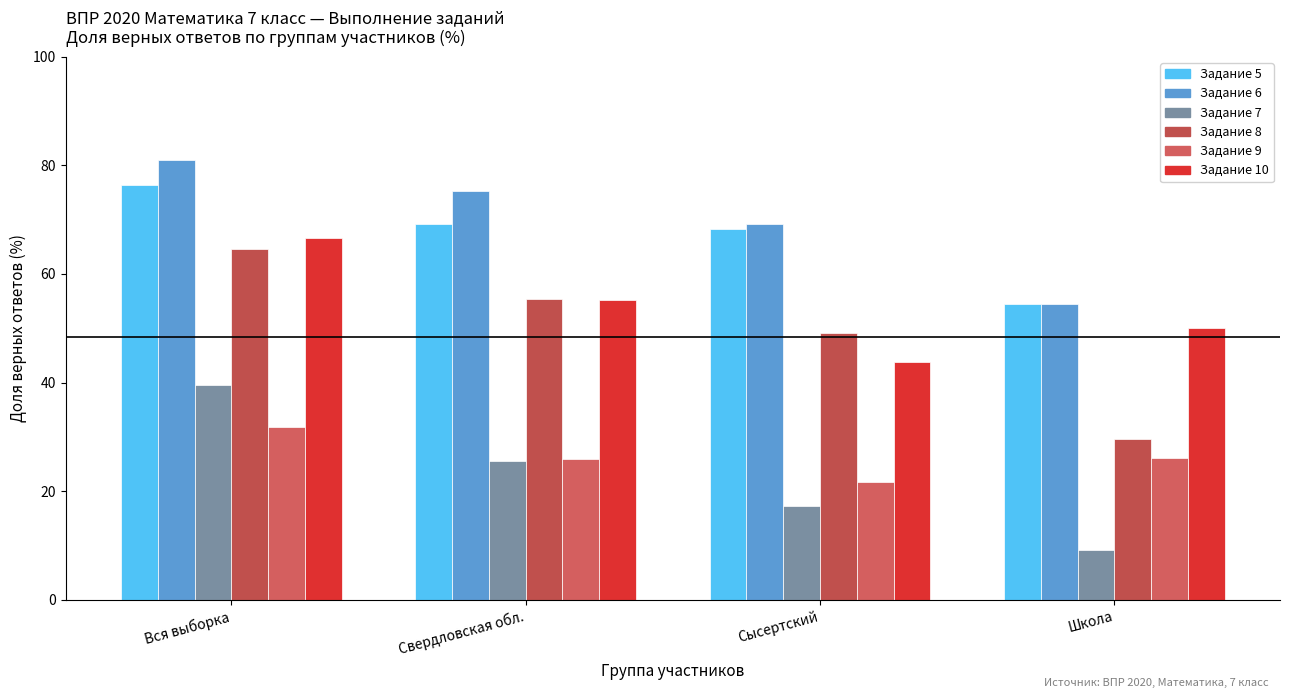

How many values in the Задание 5 series exceed 69?

2